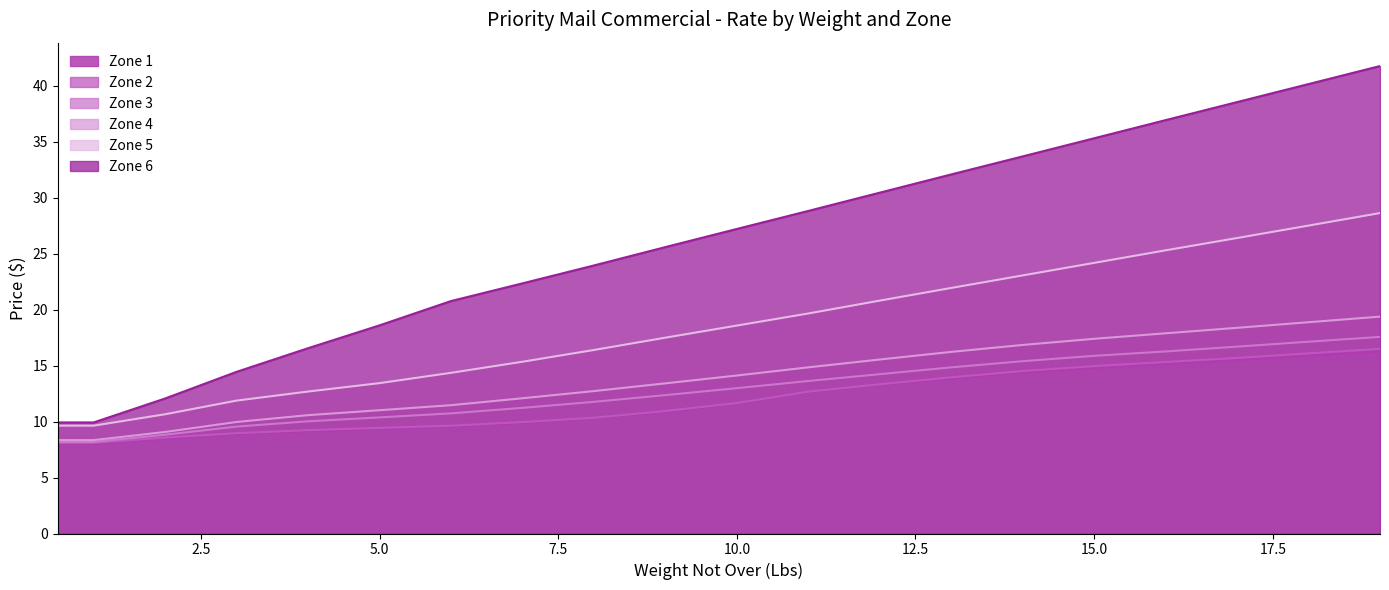

Reading right to left, extract all data points from this chart.

Zone 1: 19=16.2	18=15.9	17=15.5	16=15.1	15=14.8	14=14.4	13=13.8	12=13.3	11=12.6	10=11.6	9=10.9	8=10.3	7=9.9	6=9.6	5=9.3	4=9.1	3=8.8	2=8.4	1=8.0	0.5=8.0
Zone 2: 19=16.5	18=16.1	17=15.7	16=15.3	15=14.9	14=14.5	13=13.9	12=13.3	11=12.7	10=11.7	9=10.9	8=10.3	7=9.9	6=9.6	5=9.4	4=9.2	3=9.0	2=8.6	1=8.1	0.5=8.1
Zone 3: 19=17.6	18=17.1	17=16.7	16=16.3	15=15.9	14=15.4	13=14.8	12=14.2	11=13.6	10=13.0	9=12.4	8=11.8	7=11.2	6=10.7	5=10.4	4=10.0	3=9.6	2=8.8	1=8.2	0.5=8.2
Zone 4: 19=19.4	18=18.9	17=18.4	16=17.9	15=17.4	14=16.8	13=16.2	12=15.5	11=14.8	10=14.1	9=13.4	8=12.7	7=12.1	6=11.5	5=11.0	4=10.6	3=10.0	2=9.1	1=8.3	0.5=8.3
Zone 5: 19=28.6	18=27.5	17=26.4	16=25.3	15=24.2	14=23.1	13=21.9	12=20.8	11=19.6	10=18.6	9=17.5	8=16.4	7=15.3	6=14.3	5=13.4	4=12.7	3=11.9	2=10.7	1=9.6	0.5=9.6
Zone 6: 19=41.8	18=40.1	17=38.5	16=36.9	15=35.3	14=33.7	13=32.1	12=30.4	11=28.8	10=27.2	9=25.6	8=23.9	7=22.3	6=20.8	5=18.6	4=16.6	3=14.4	2=12.1	1=9.9	0.5=9.9